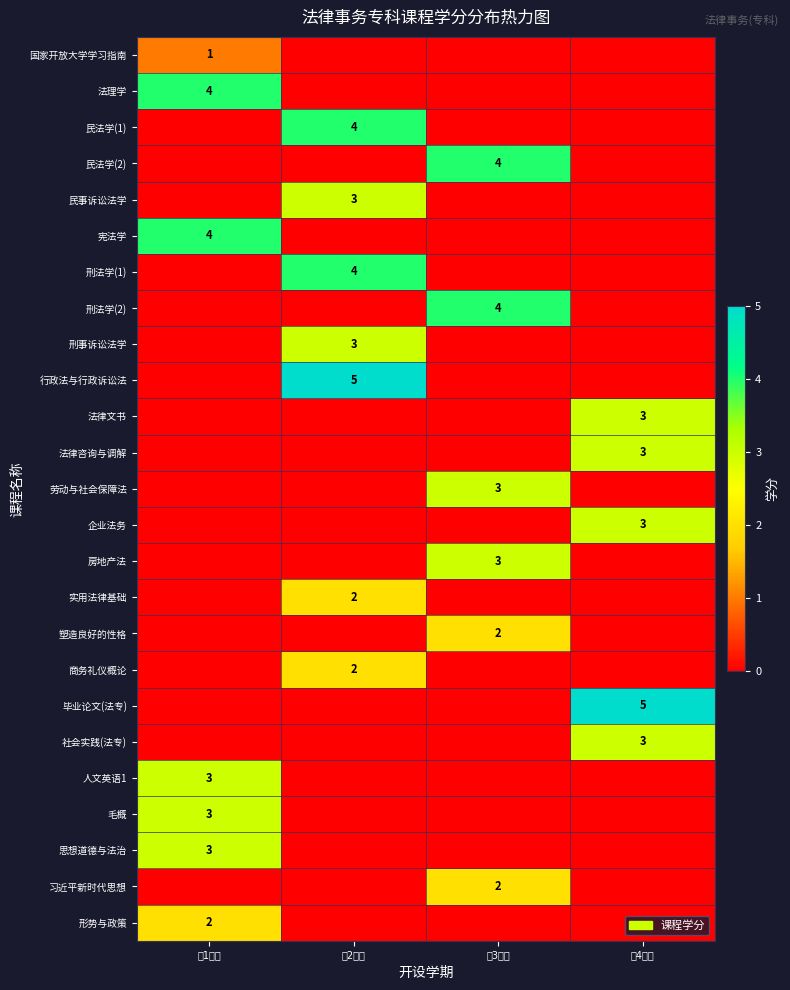

Is it true that 刑事诉讼法学 equals 3 at 第2学期?

True